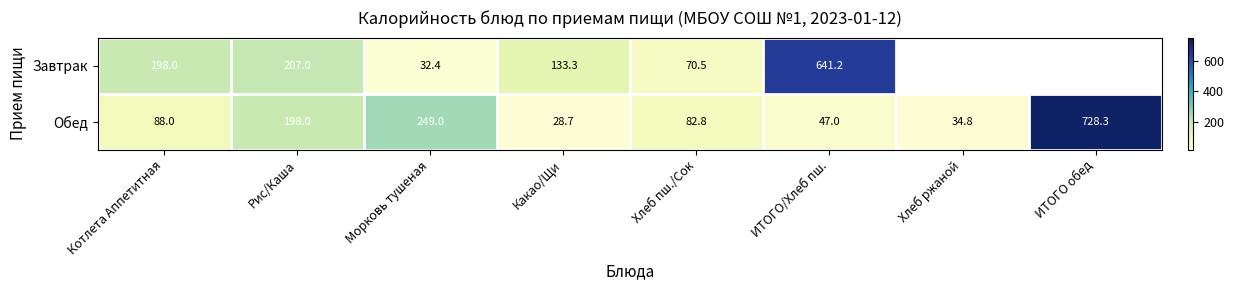

Which category has the highest value in the Обед series?

ИТОГО обед